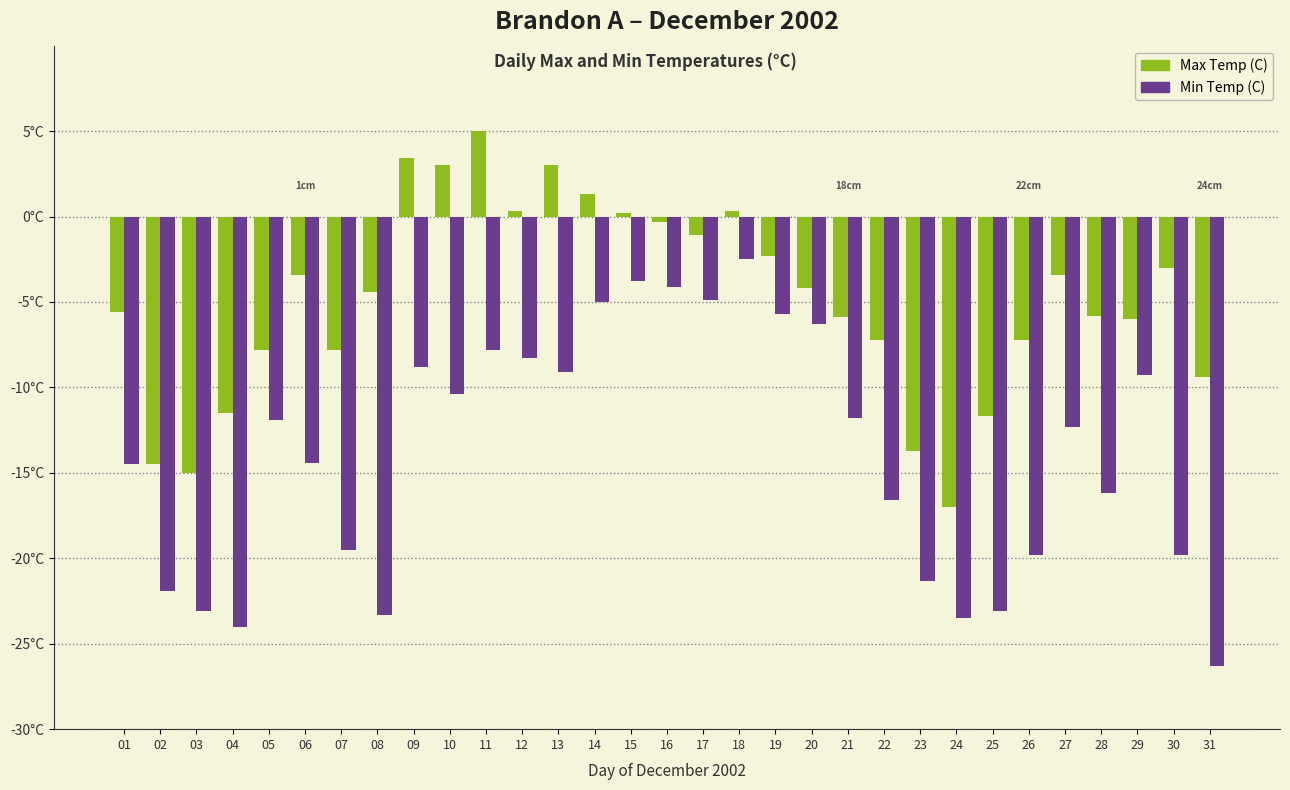

Are the bars grouped side by side (vs. stacked)?

Yes